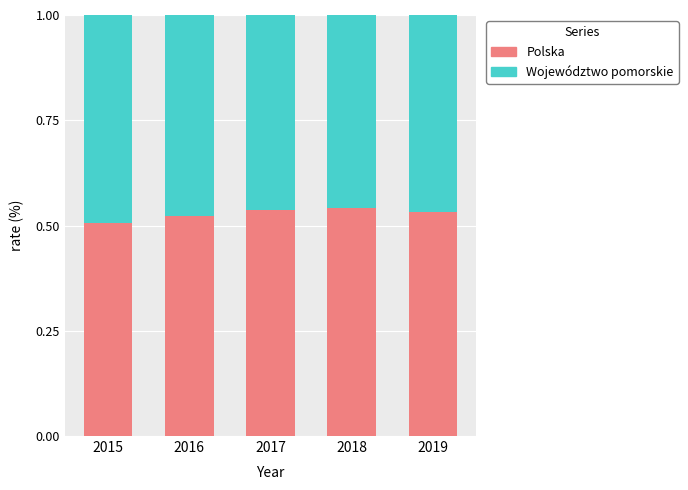

Count the Polska values in the range 0 to 1.

5